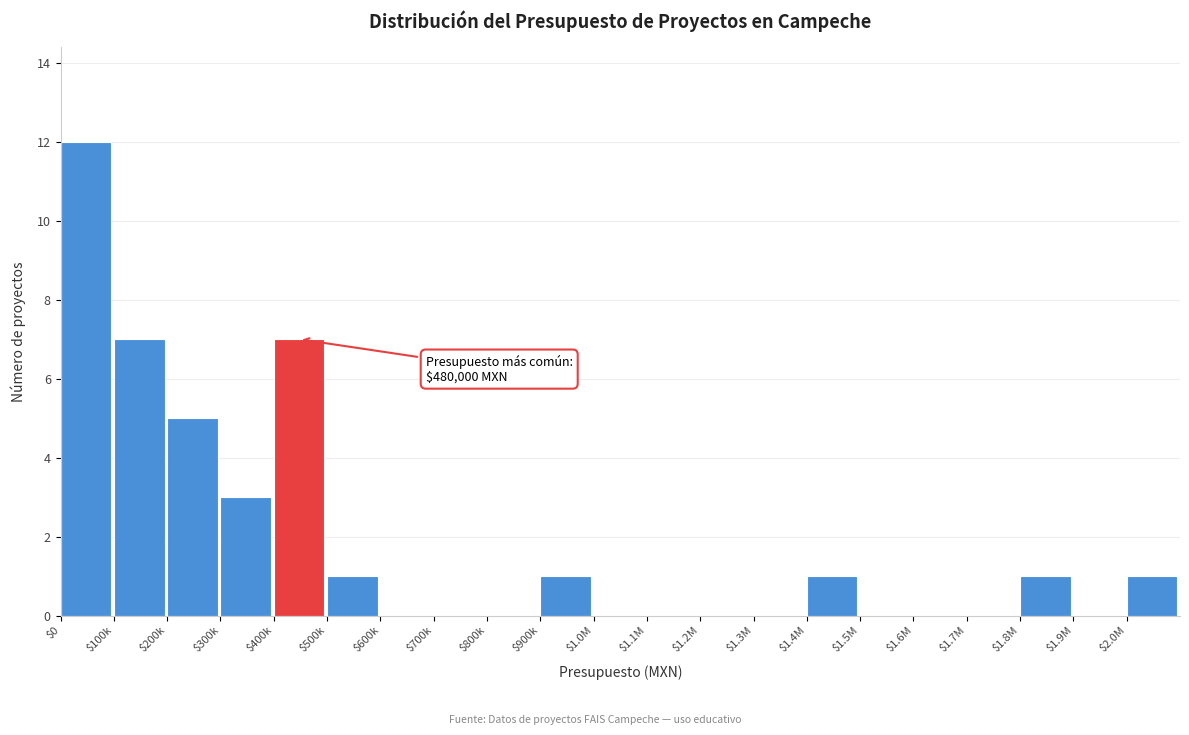

The value at $700k is -5. True or false?

False